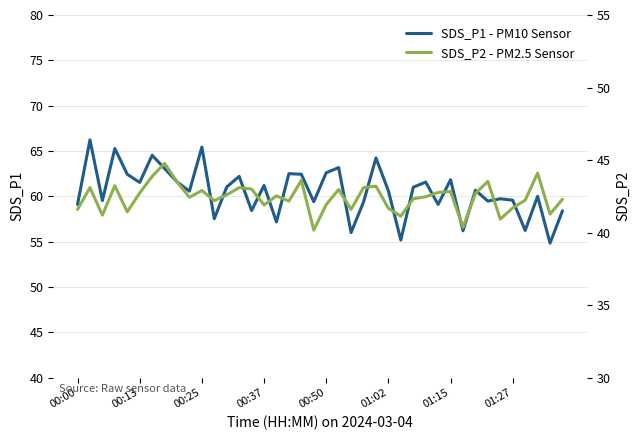

What is the difference between the highest and lowest values at 00:00?

17.5